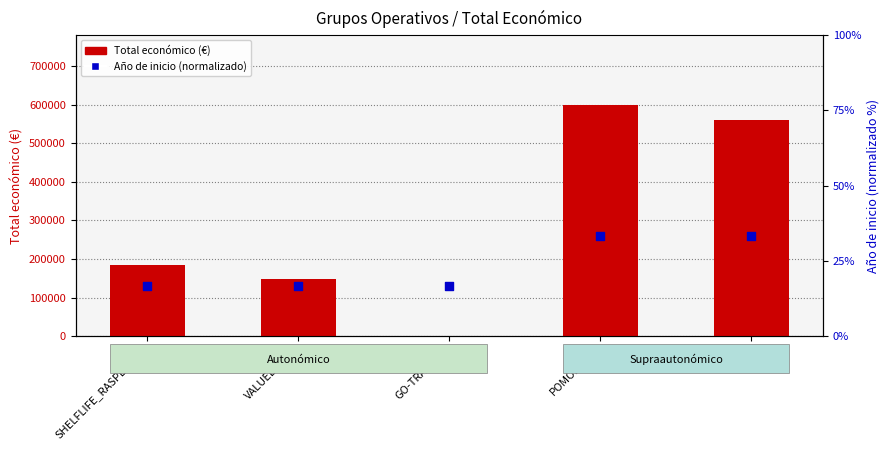

Which series contains the lowest Y value?

Total económico (€)